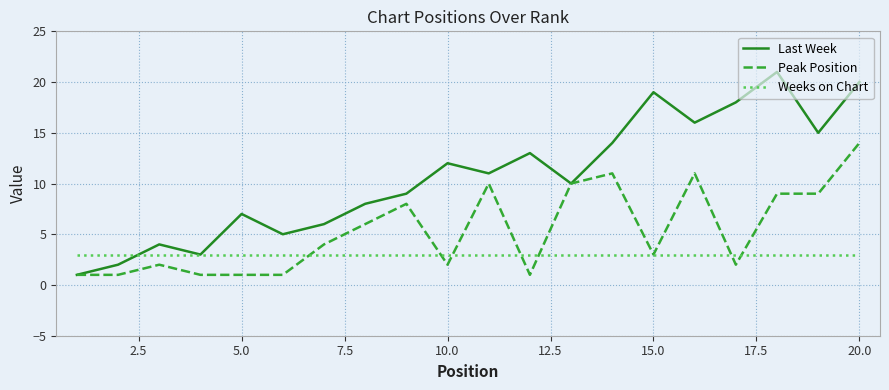

True or false: Last Week has more than 1 interior local peaks.

True